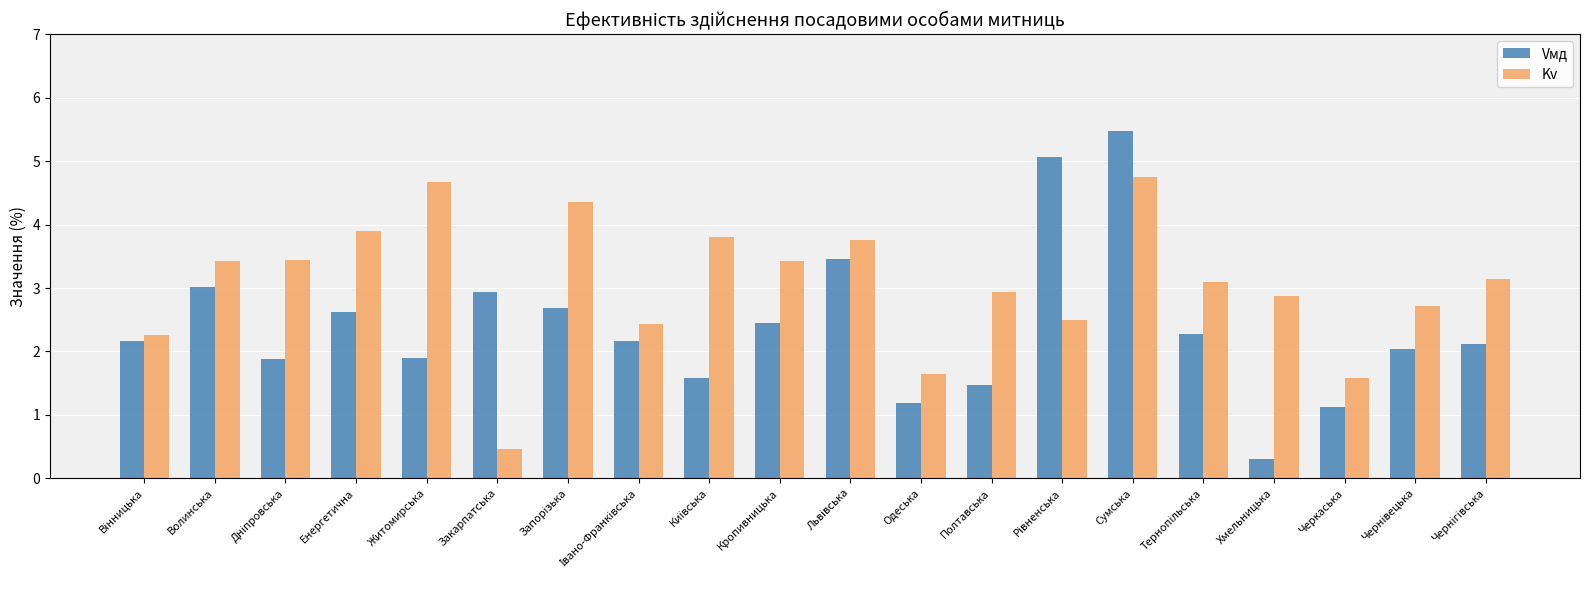

At how many categories does at least one series exceed 0?

20